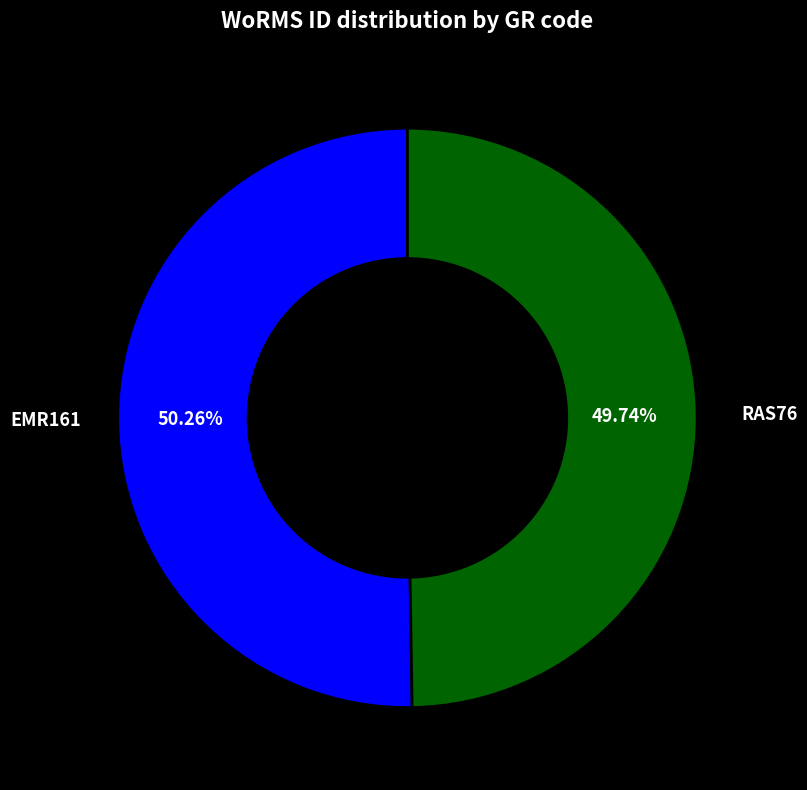

What is the majority slice?

EMR161